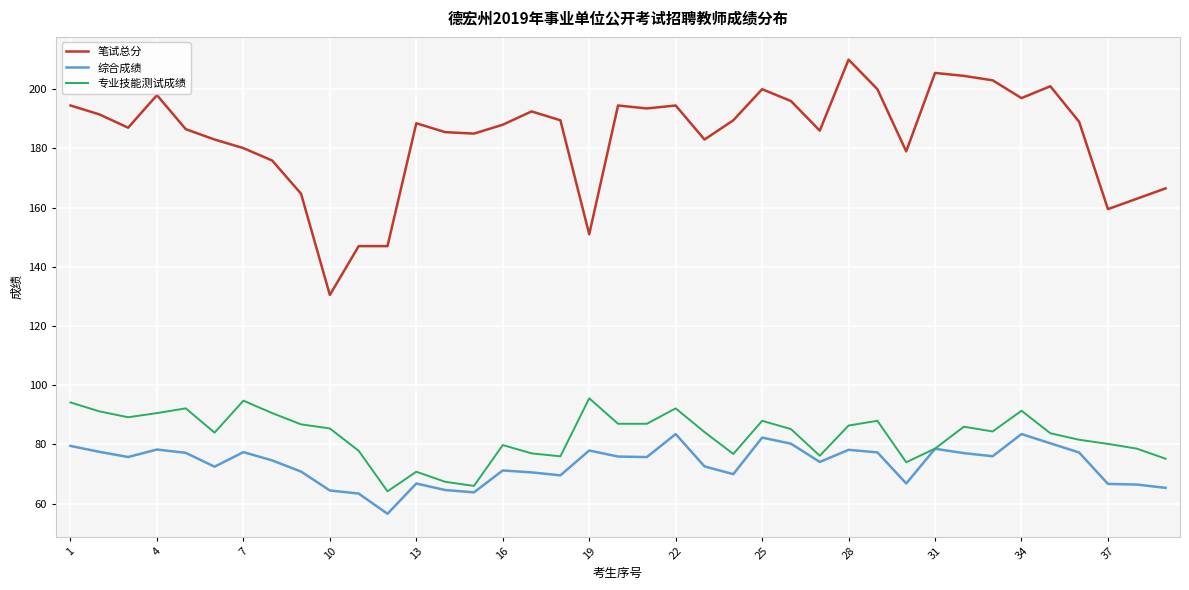

What are all the series names shown in the legend?

笔试总分, 综合成绩, 专业技能测试成绩